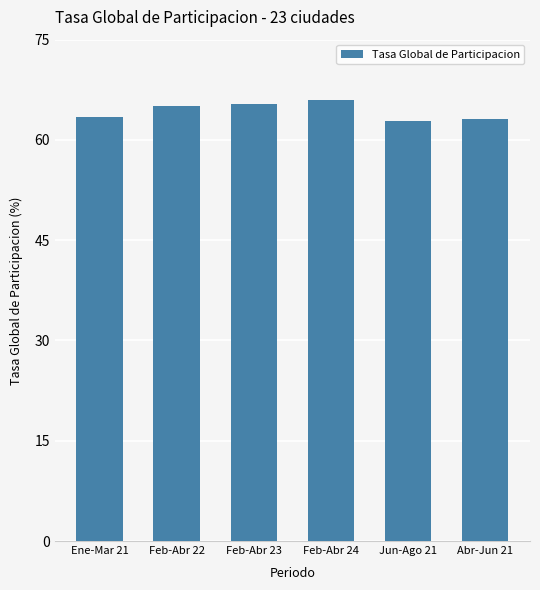

How many series are shown in this chart?

1